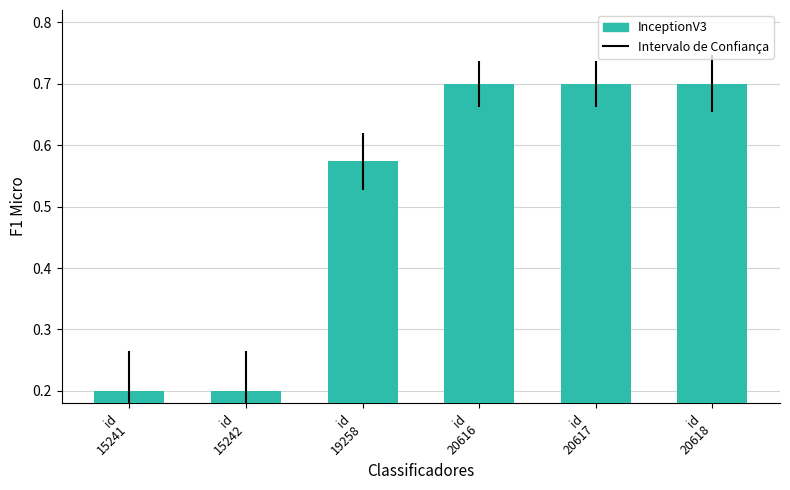

How many values are between 0 and 1?

6